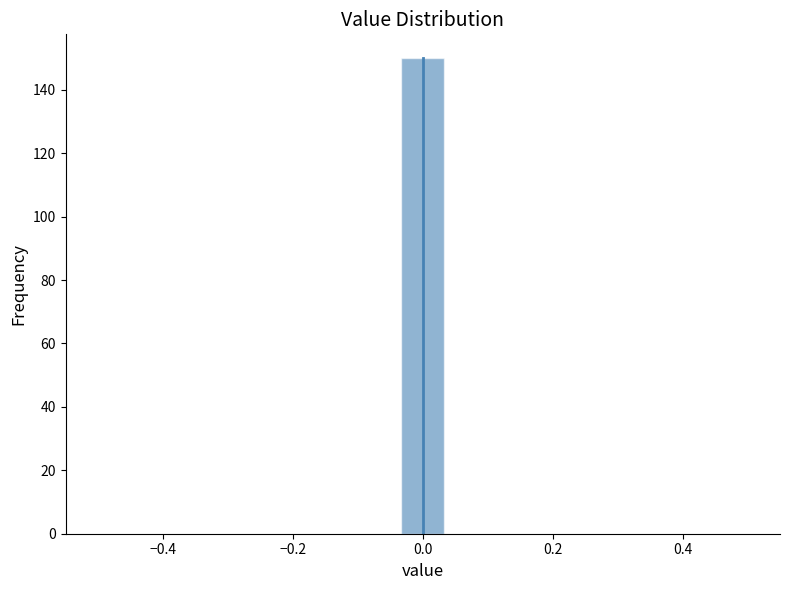

Read against the x-axis, roughly where is the centre of the tallest bar?

0.00